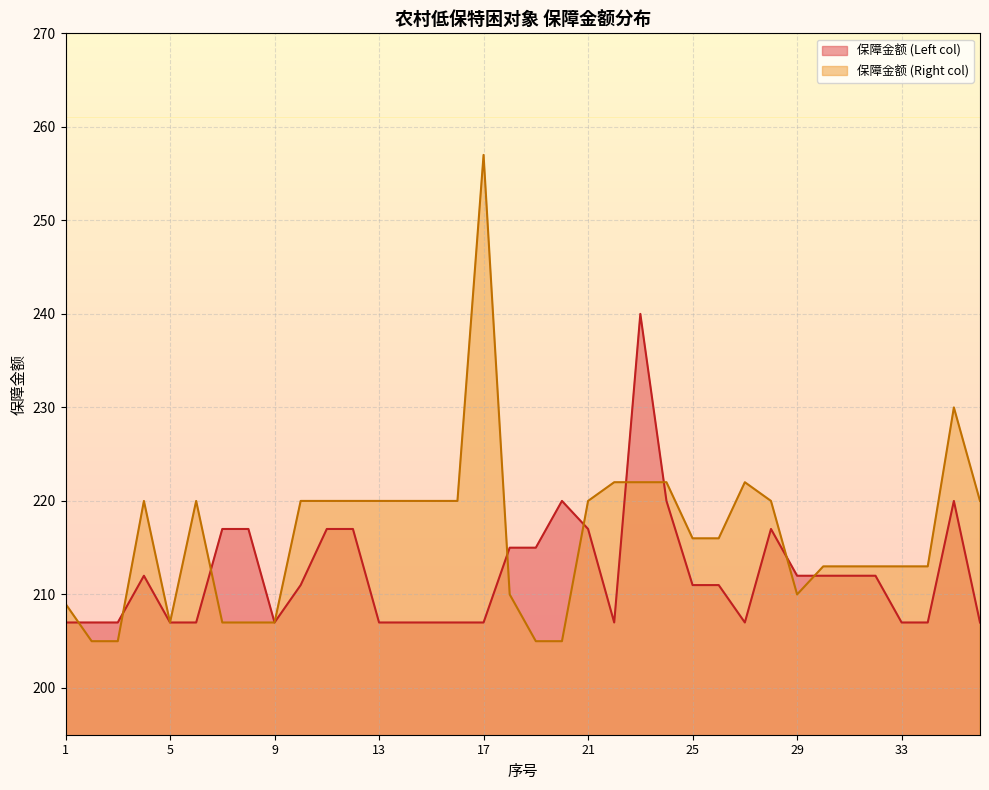

At which label does 保障金额 (Right col) reach its minimum?

2